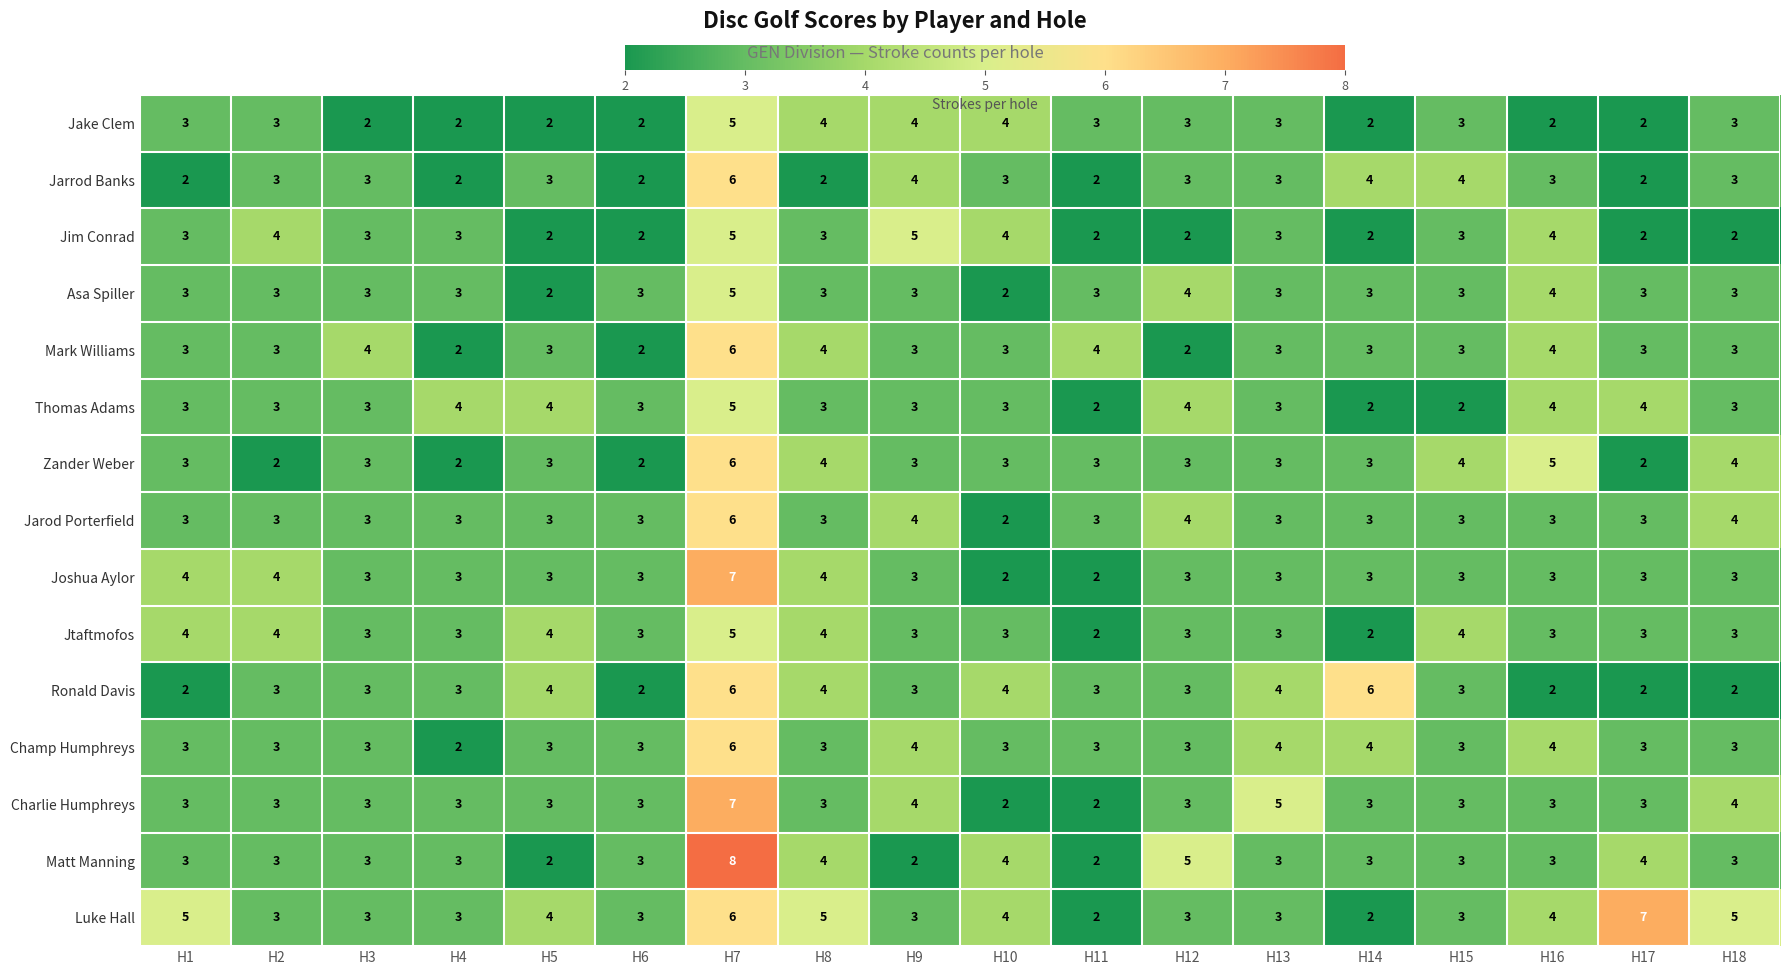

At which label does Joshua Aylor first exceed 3?

H1